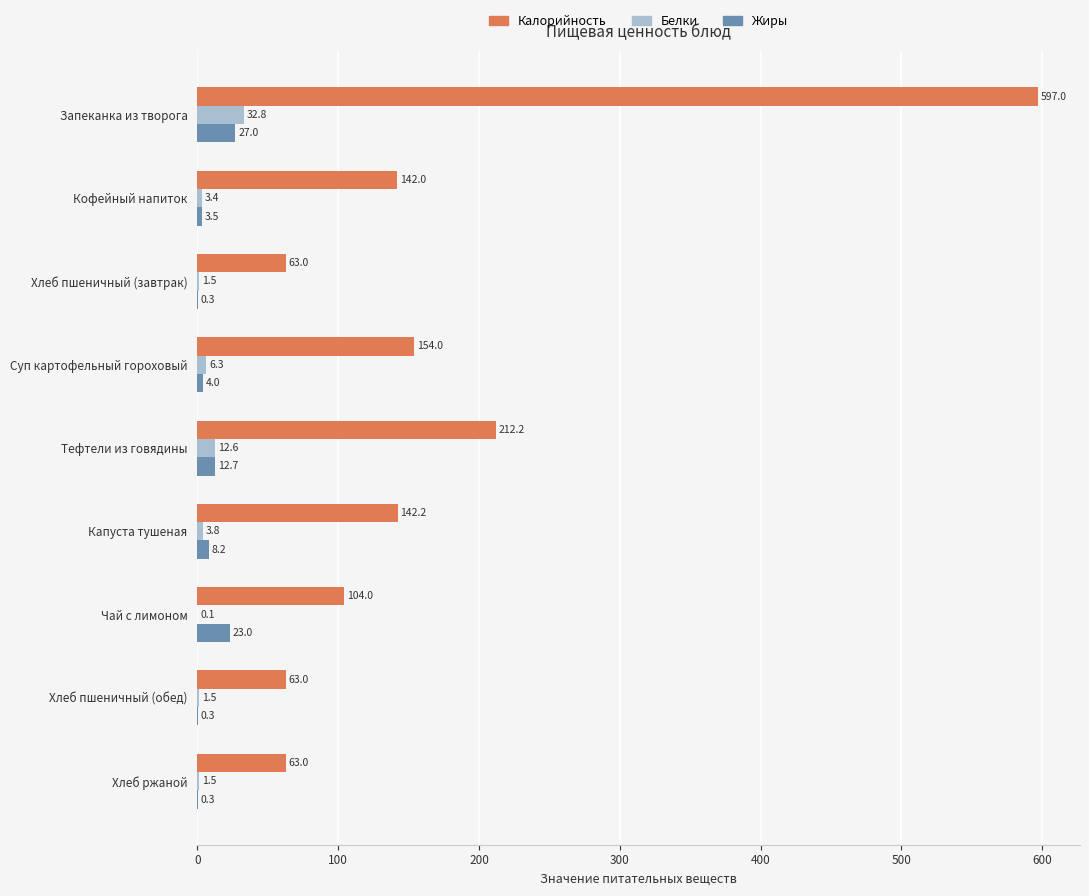

At which label is Жиры closest to 13?

Тефтели из говядины